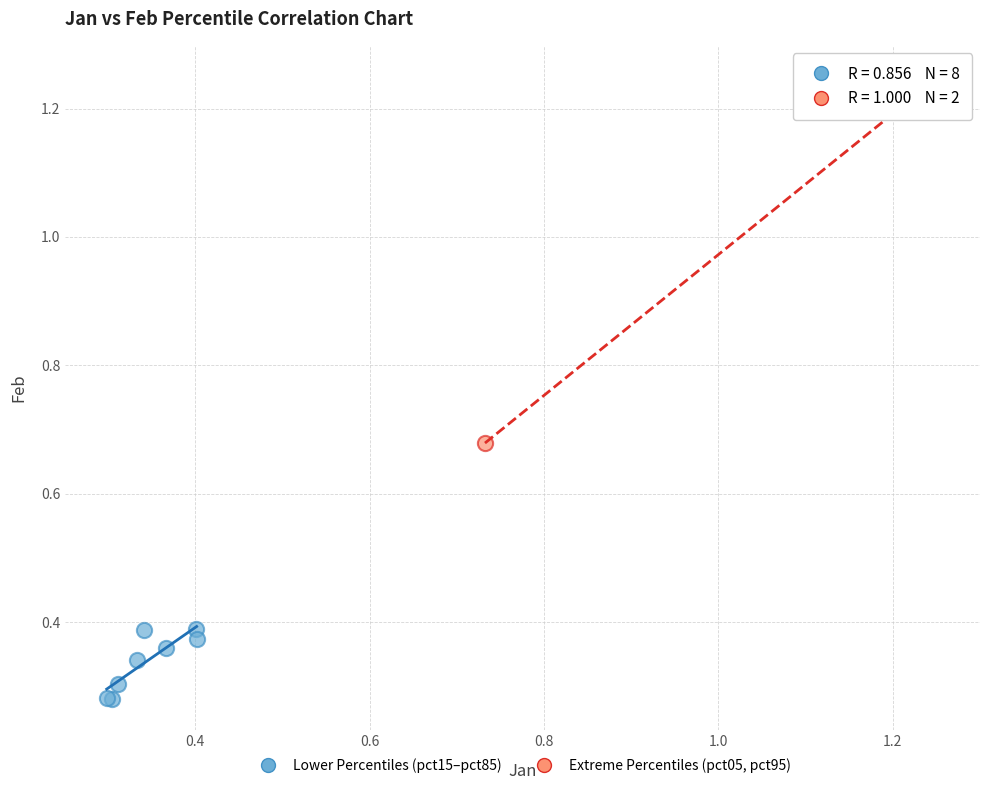

What are all the series names shown in the legend?

Lower Percentiles (pct15–pct85), Extreme Percentiles (pct05, pct95)